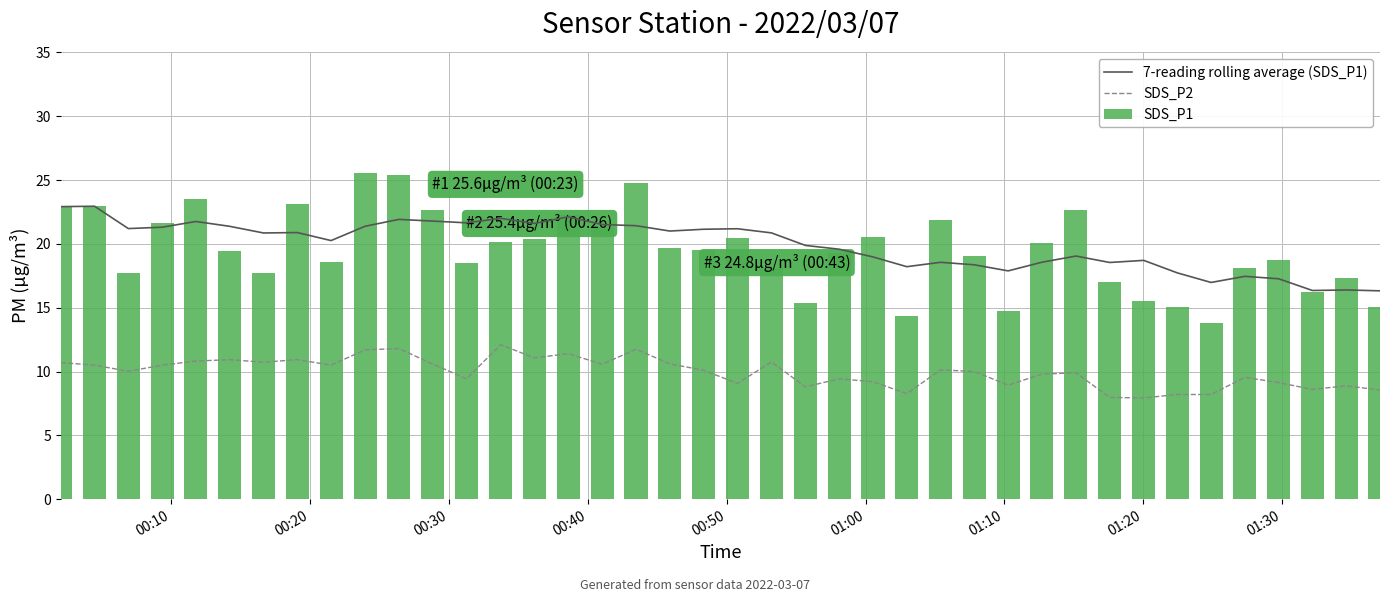

What is the sum of all SDS_P1 values?

781.1